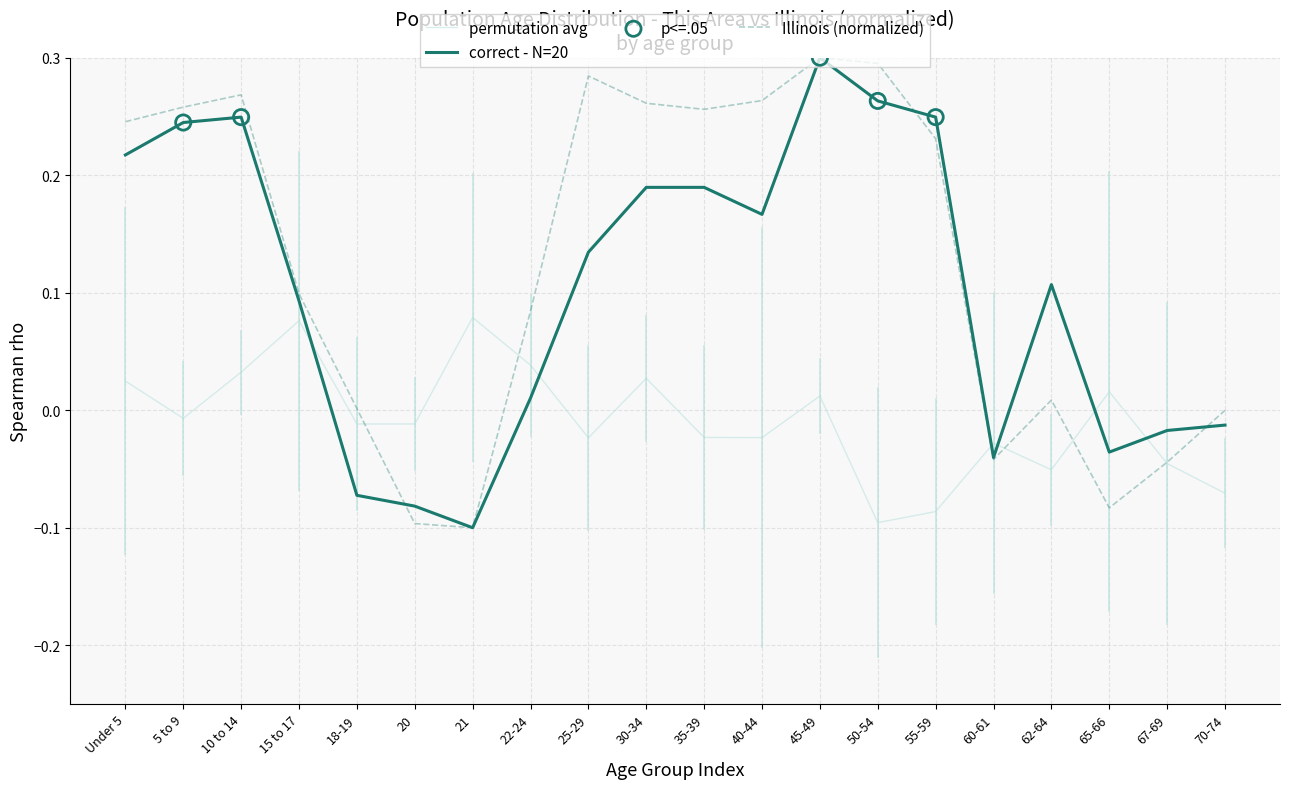

Between 35-39 and 60-61, which series saw the biggest shift?

Illinois (normalized)